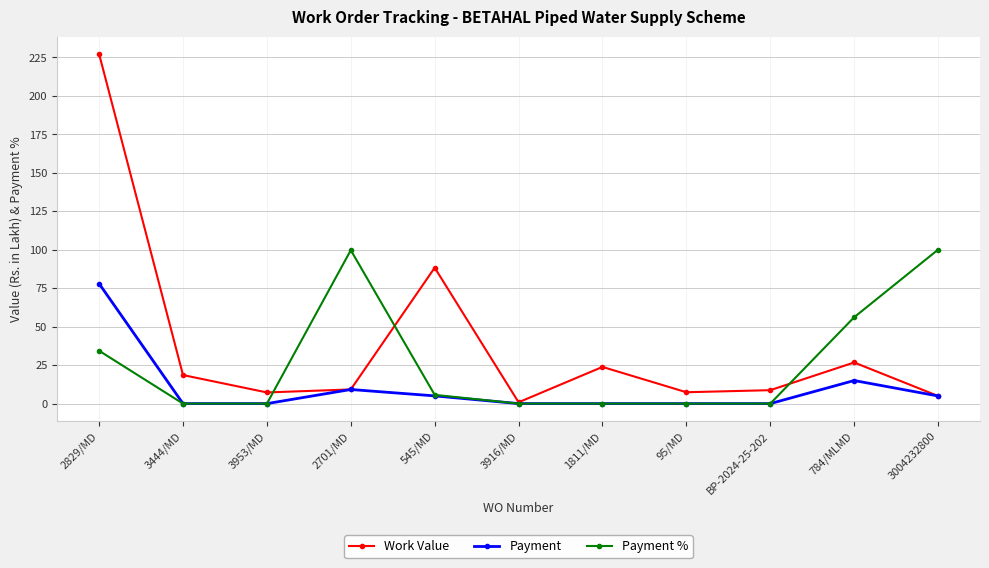

True or false: Work Value has a value of 44.3 at 545/MD.

False